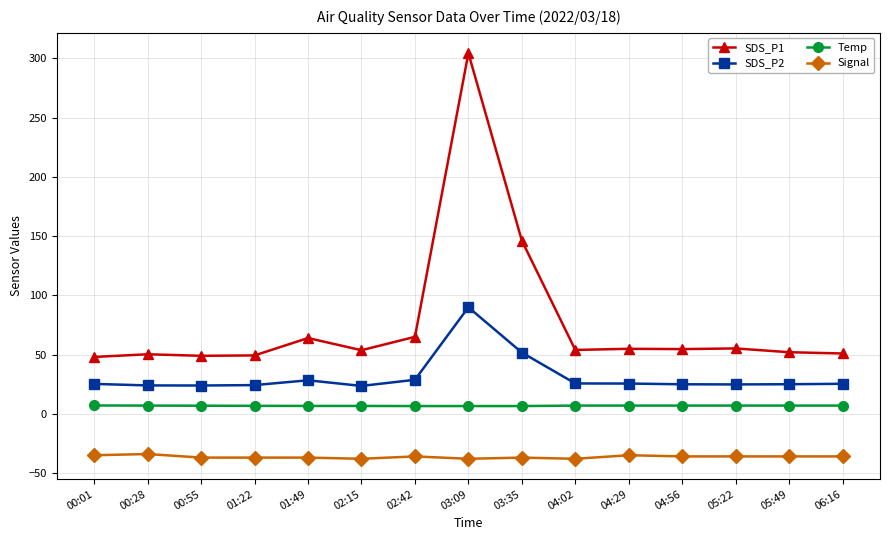

How many lines are shown in the chart?

4